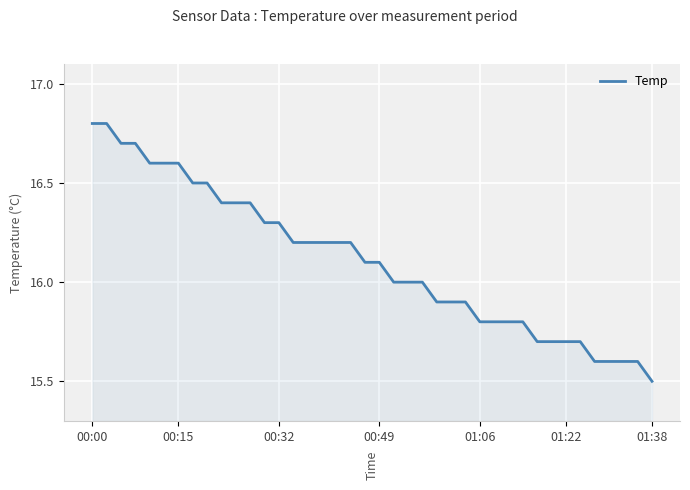

What is the minimum value shown in the chart?

15.5